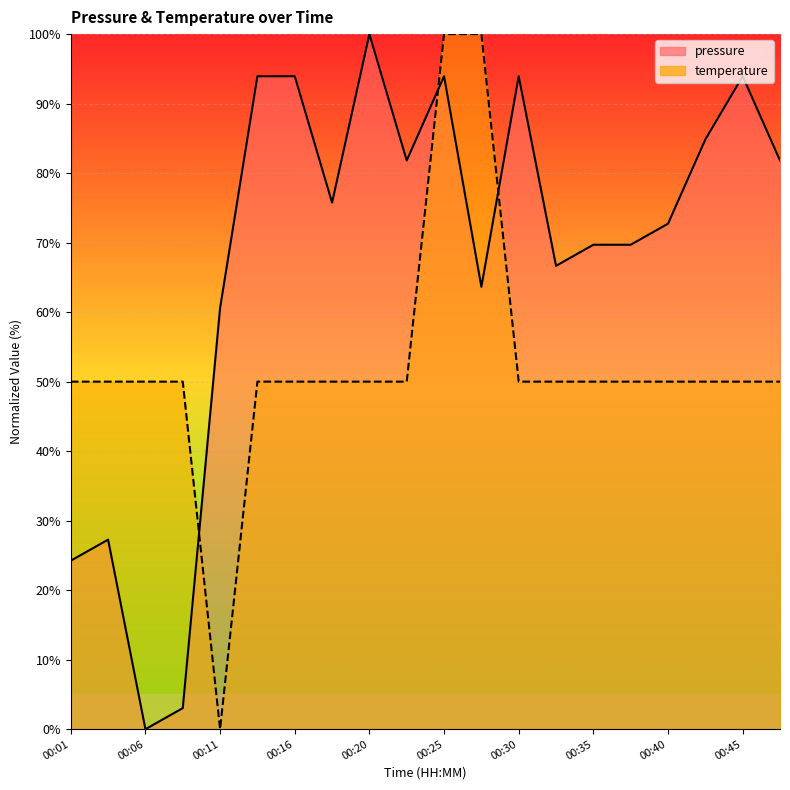

What is the difference between the pressure values at 00:18 and 00:37?

6.1